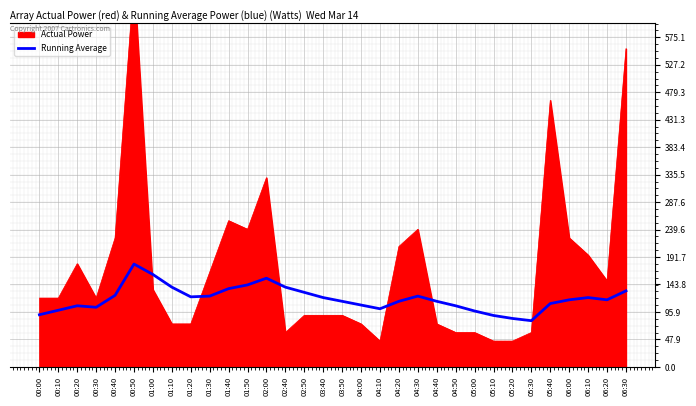

What is the difference between the values at 01:40 and 02:00?

18.2